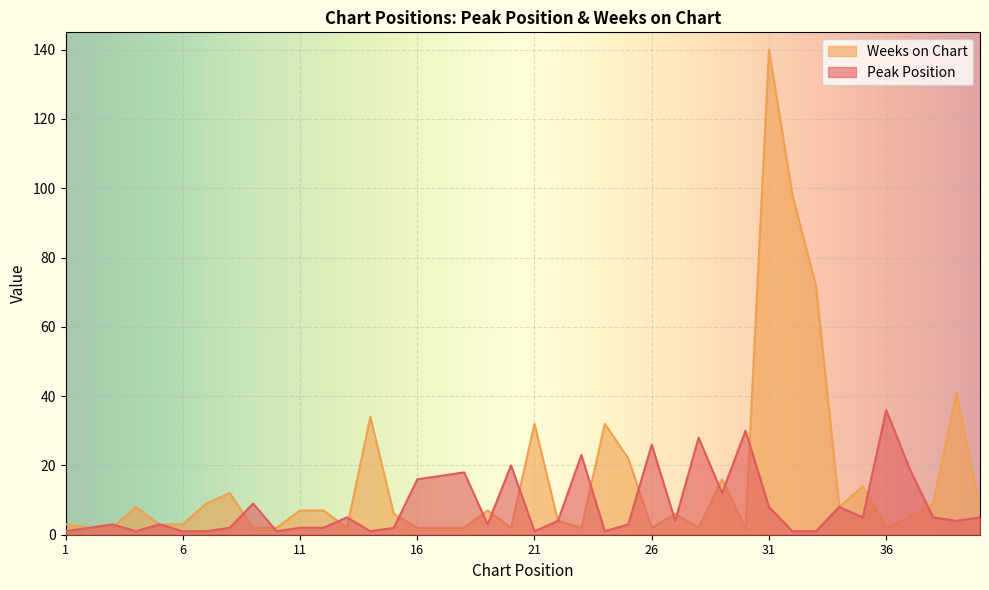

At which label does Weeks on Chart reach its peak?

31